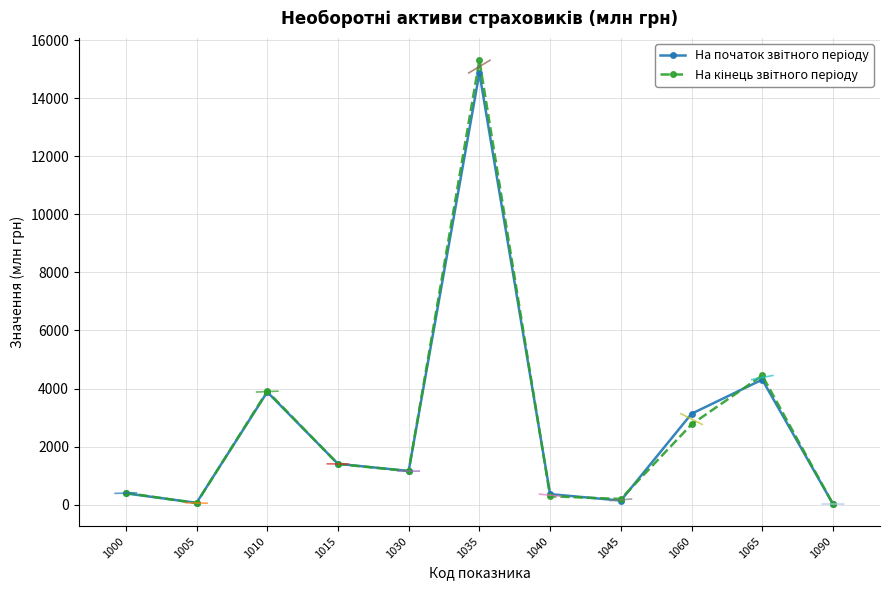

True or false: На початок звітного періоду has more than 0 points higher than both neighbors.

True